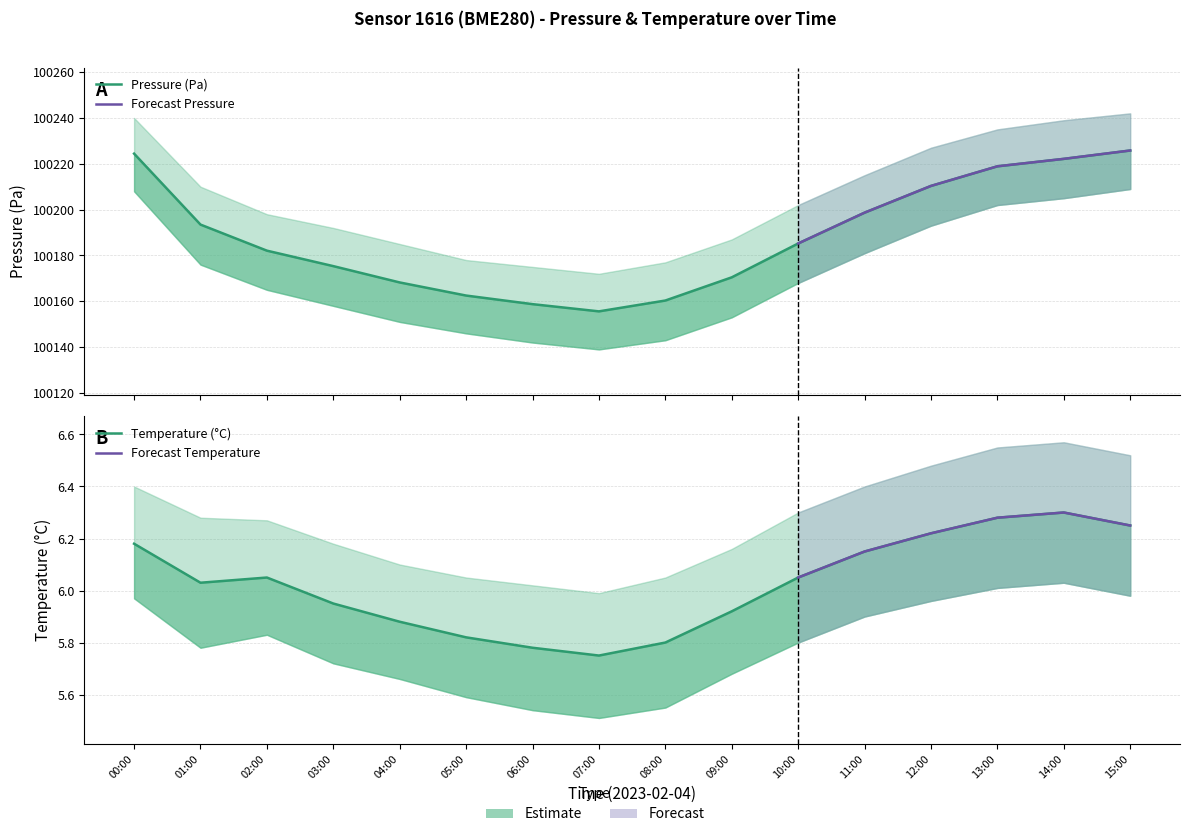

The value of pressure_upper at 06:00 is 100175.0. True or false?

True